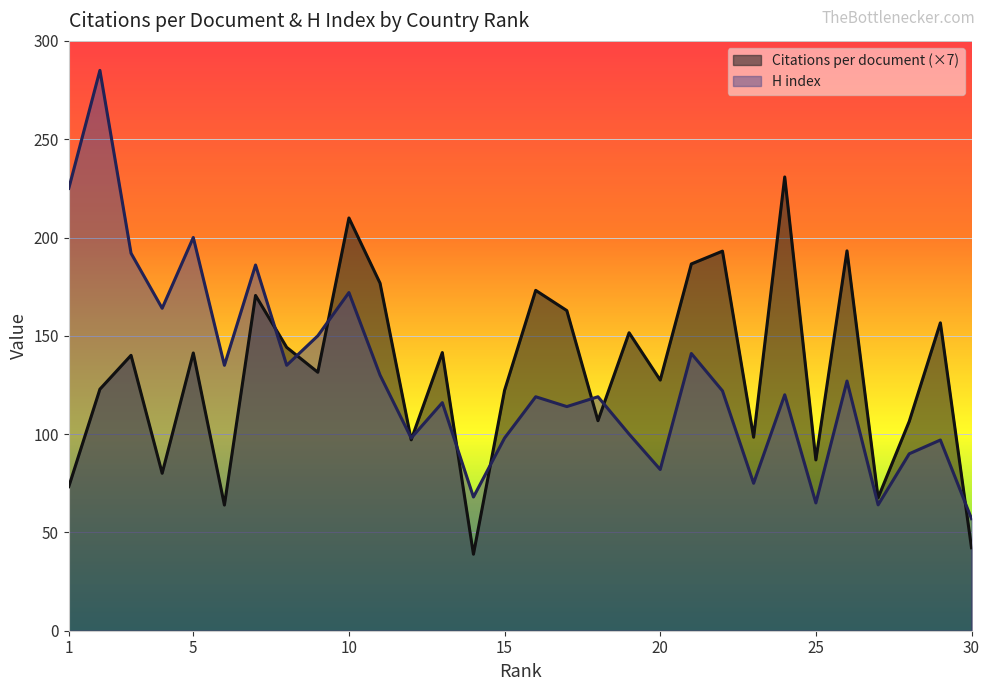

What is the difference between the second highest and minimum values in the Citations per document series?

171.0